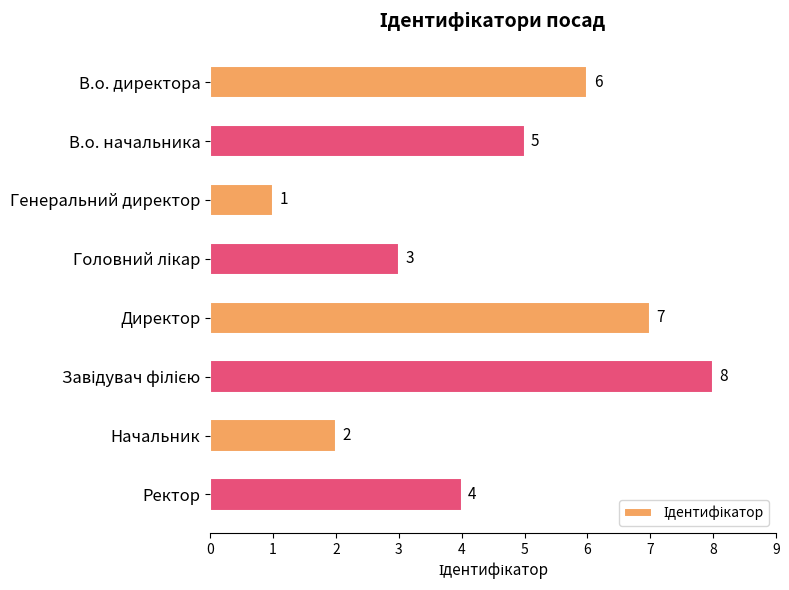

What is the minimum value shown in the chart?

1